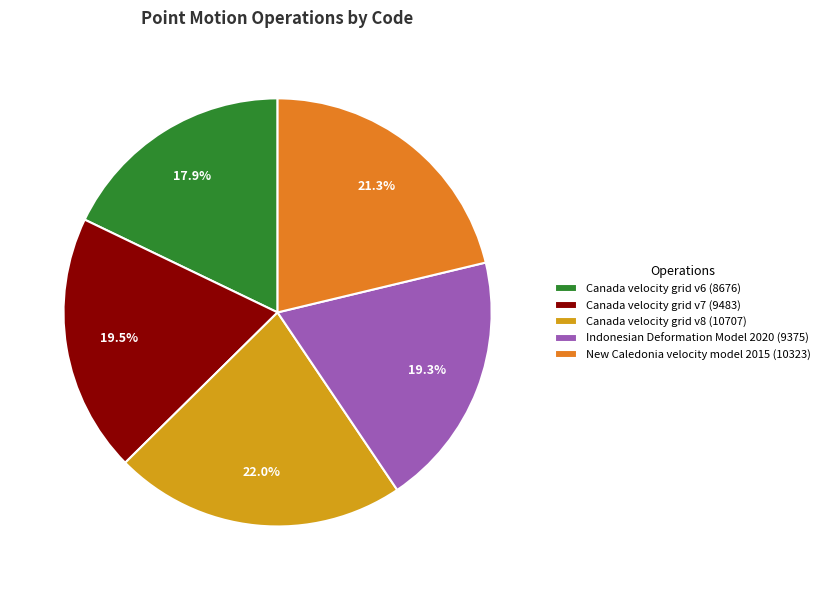

To the nearest percent, what is the difference between the Canada velocity grid v7 and New Caledonia velocity model 2015 slice percentages?

2%